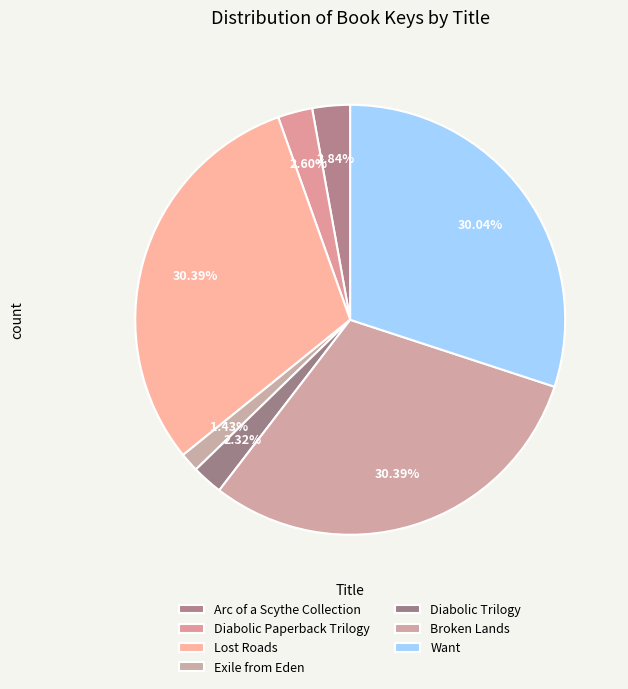

What portion of the pie excludes Want?

70.0%